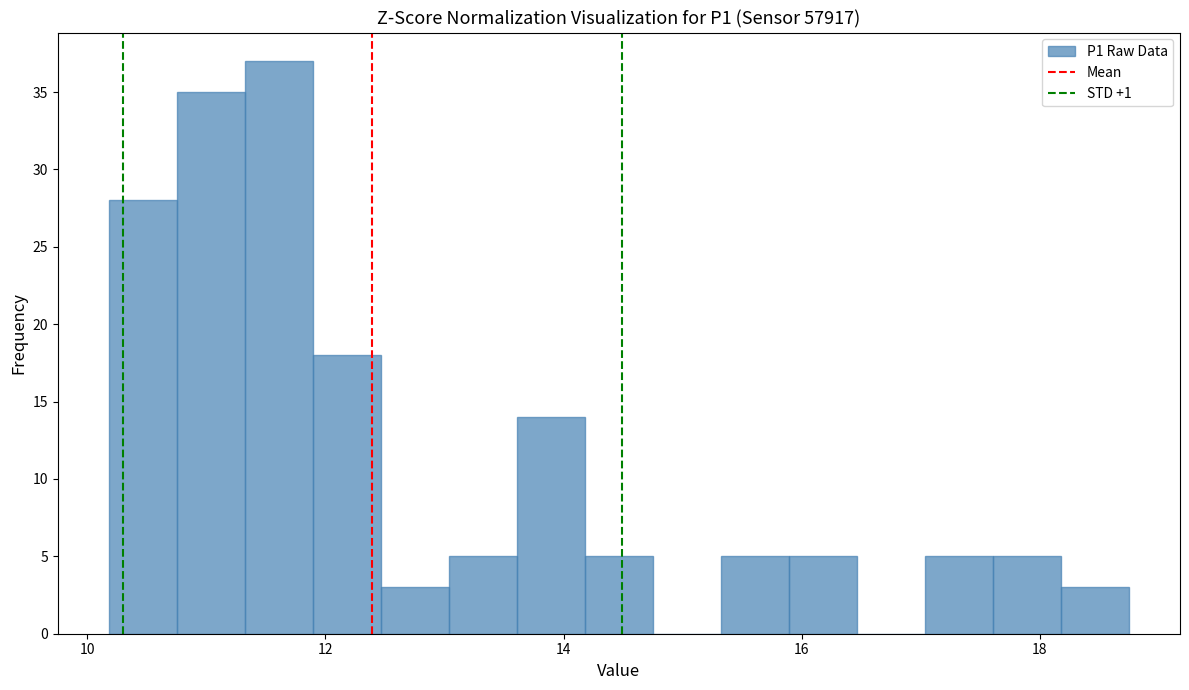

Read against the x-axis, roughly where is the centre of the tallest bar?

11.6